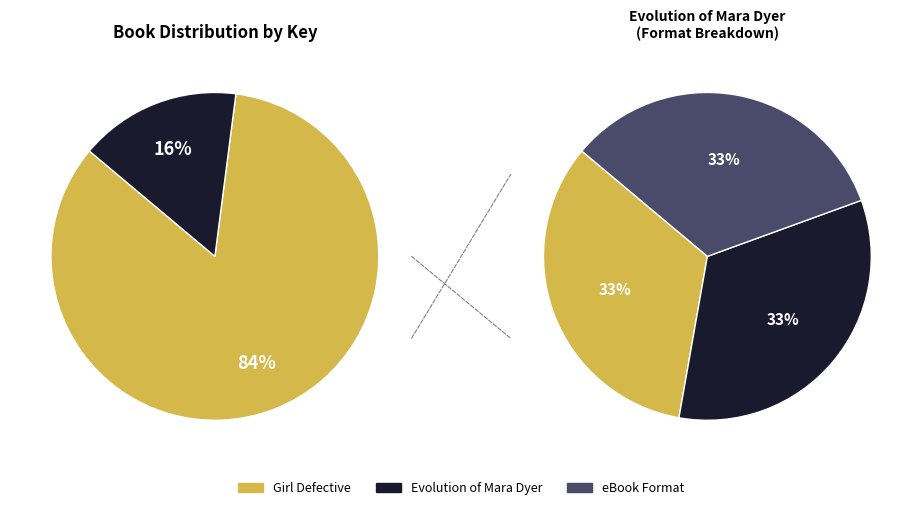

To the nearest percent, what is the combined percentage of 9781442421813 and 9781442497603?

33%